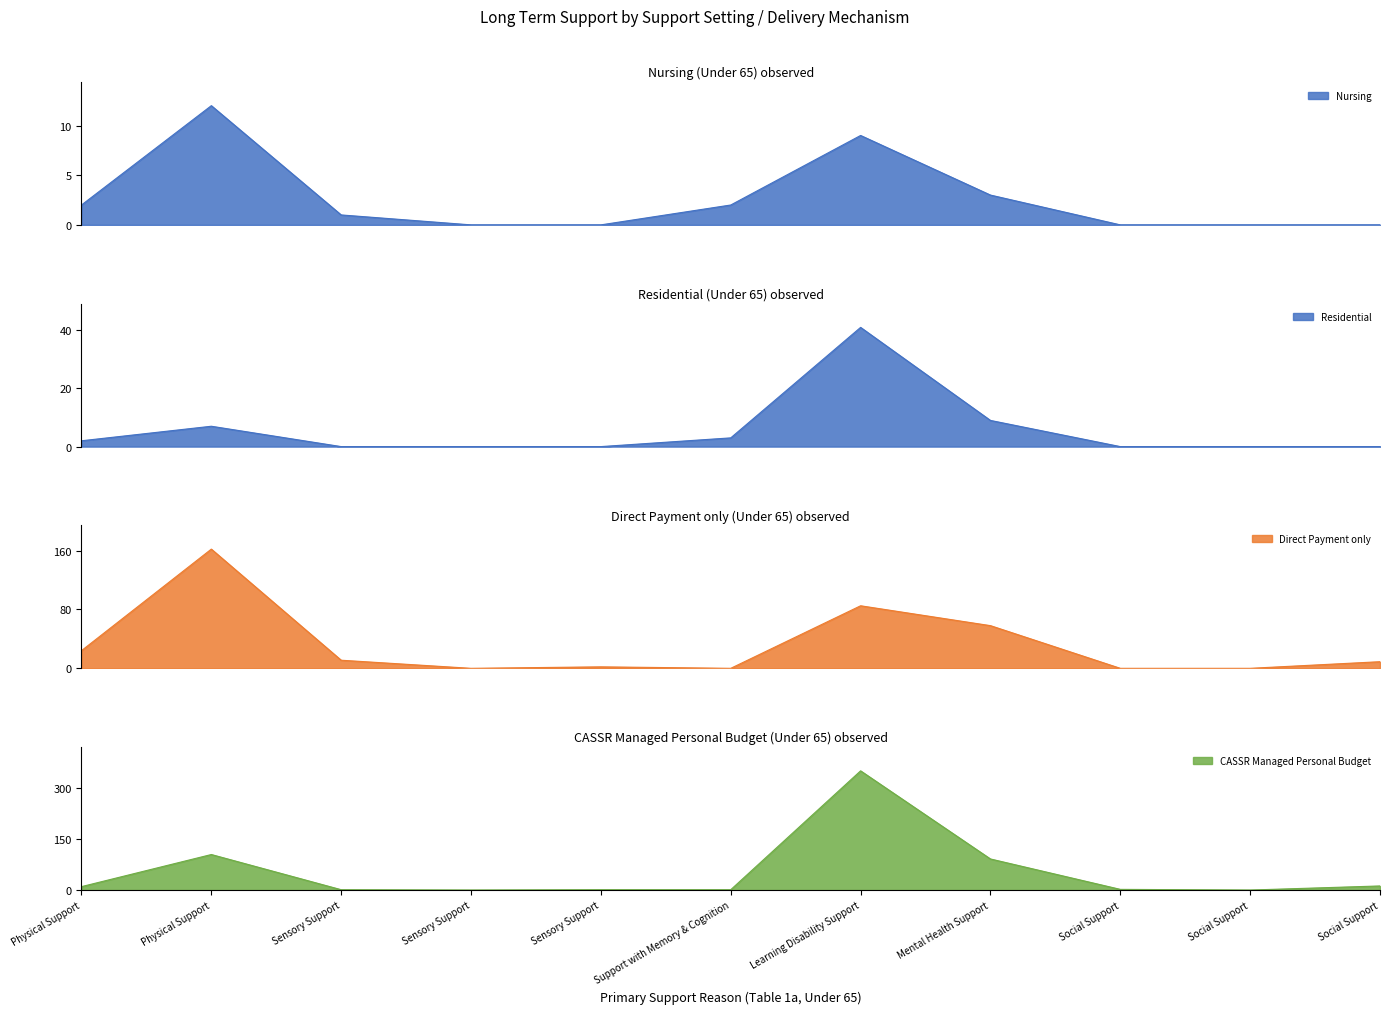

What is the highest value of the Direct Payment only series?

162